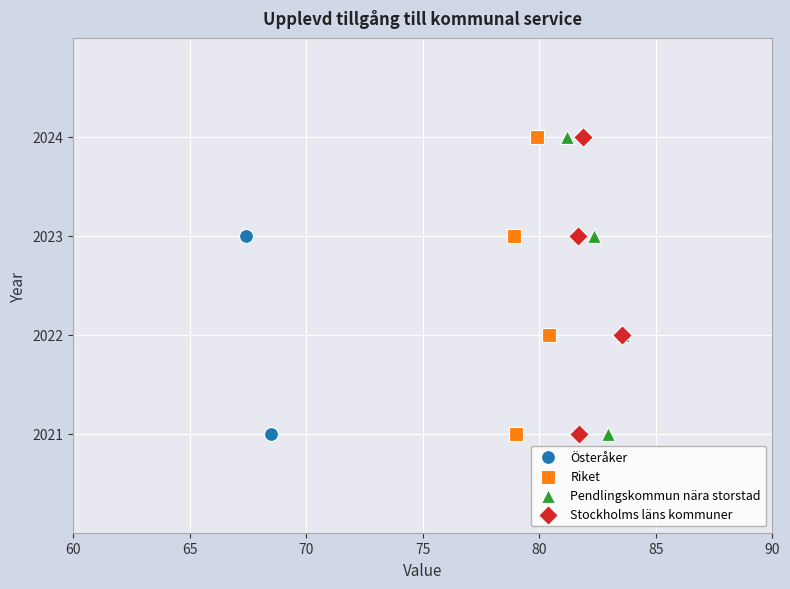

What are all the series names shown in the legend?

Österåker, Riket, Pendlingskommun nära storstad, Stockholms läns kommuner